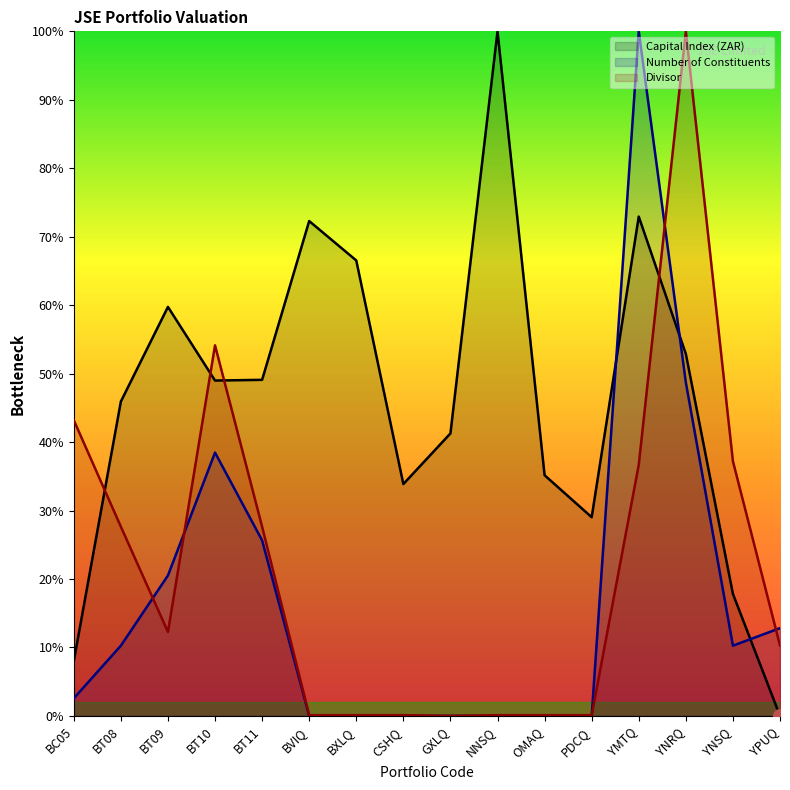

Reading left to right, what are all the values shown in this chart?

Capital Index (ZAR): BC05=8.0	BT08=45.9	BT09=59.7	BT10=49.0	BT11=49.1	BVIQ=72.3	BXLQ=66.5	CSHQ=33.9	GXLQ=41.3	NNSQ=100.0	OMAQ=35.2	PDCQ=29.0	YMTQ=72.9	YNRQ=52.9	YNSQ=17.8	YPUQ=0.0
Number of Constituents: BC05=2.6	BT08=10.3	BT09=20.5	BT10=38.5	BT11=25.6	BVIQ=0.0	BXLQ=0.0	CSHQ=0.0	GXLQ=0.0	NNSQ=0.0	OMAQ=0.0	PDCQ=0.0	YMTQ=100.0	YNRQ=48.7	YNSQ=10.3	YPUQ=12.8
Divisor: BC05=43.2	BT08=27.6	BT09=12.3	BT10=54.1	BT11=27.6	BVIQ=0.1	BXLQ=0.1	CSHQ=0.1	GXLQ=0.0	NNSQ=0.1	OMAQ=0.1	PDCQ=0.1	YMTQ=36.7	YNRQ=100.0	YNSQ=37.2	YPUQ=10.3